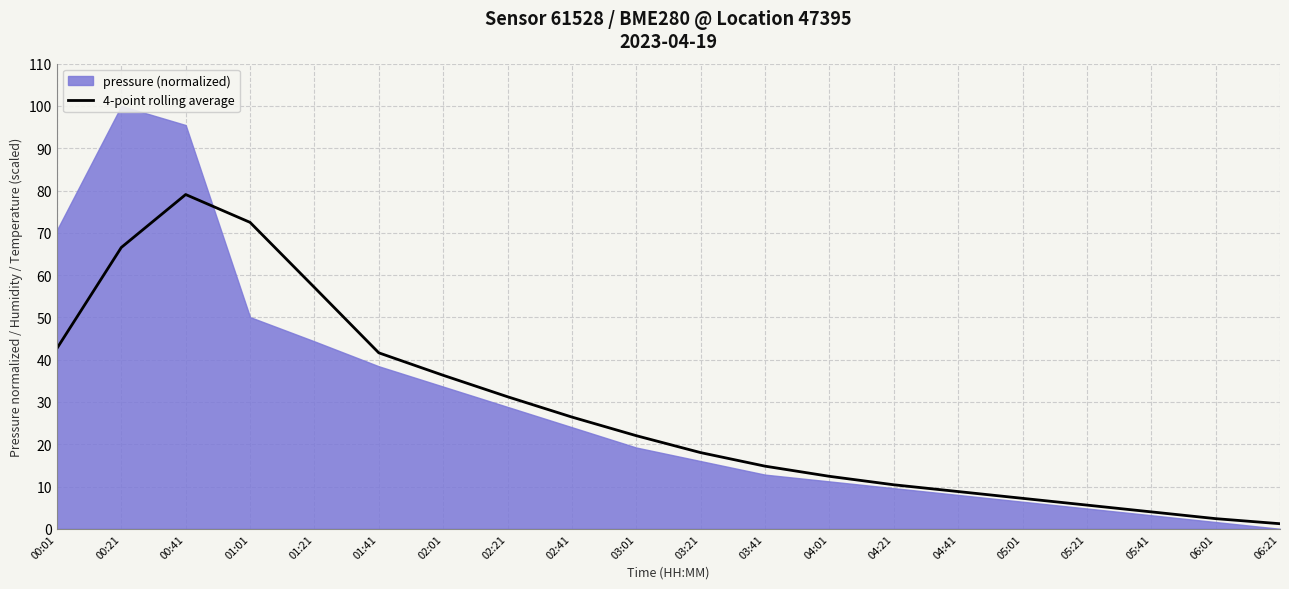

How many lines are shown in the chart?

1